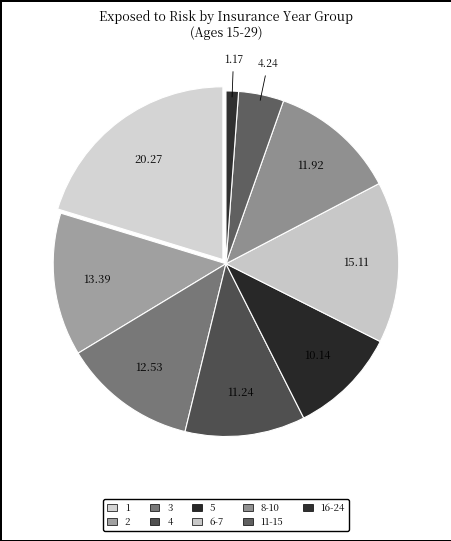

To the nearest percent, what is the average slice percentage?

11%